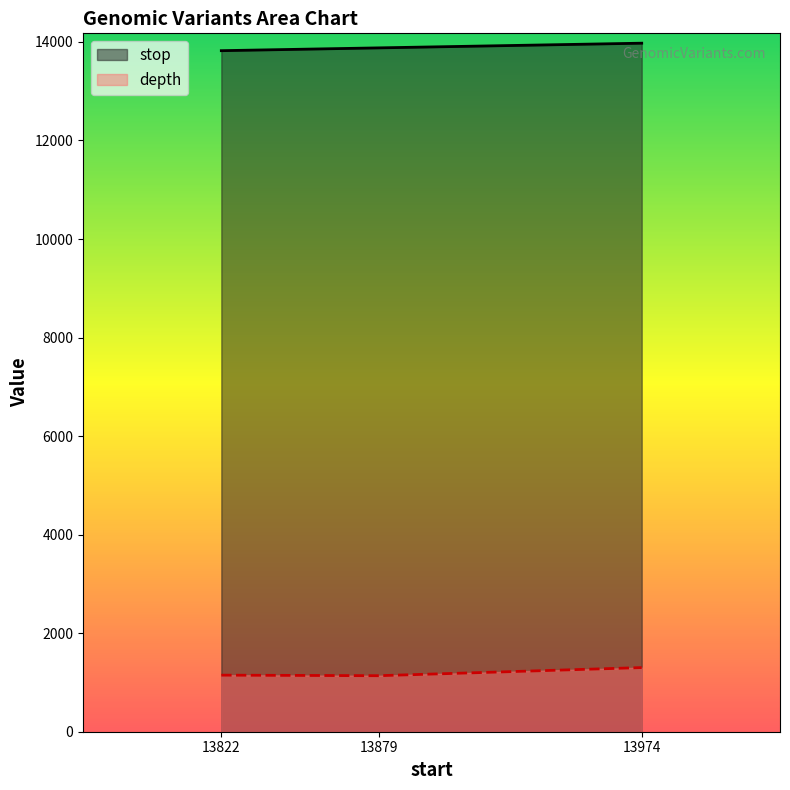

Rank the series by their average value, from lowest to highest.

depth, stop